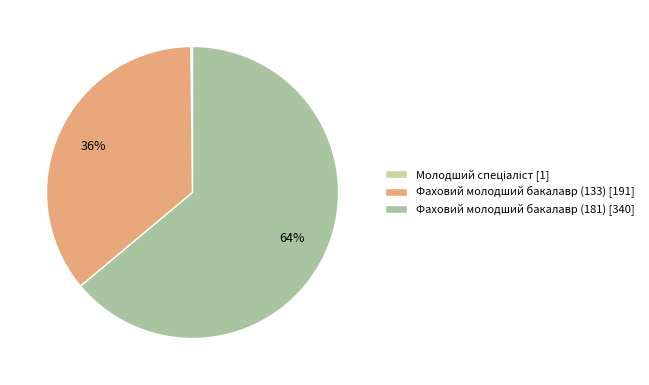

To the nearest percent, what is the difference between the Молодший спеціаліст and Фаховий молодший бакалавр (133) slice percentages?

36%